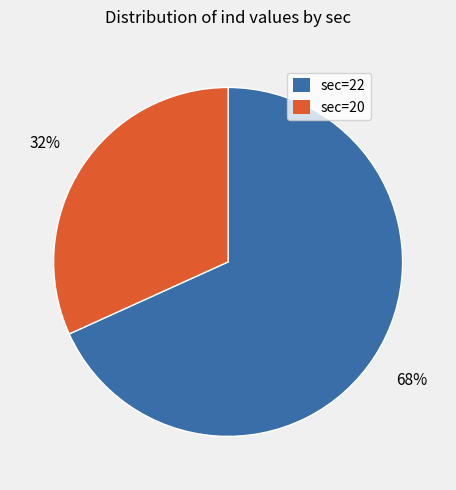

Is the sum of sec=22 and sec=20 greater than half?

Yes